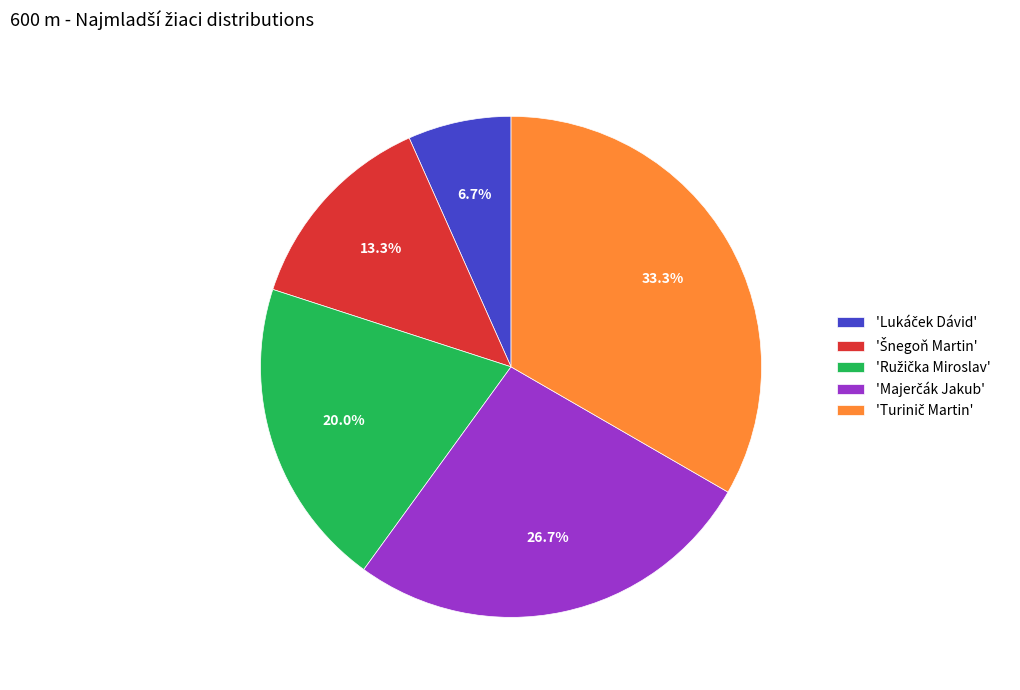

Is there any slice that represents more than half of the pie?

No